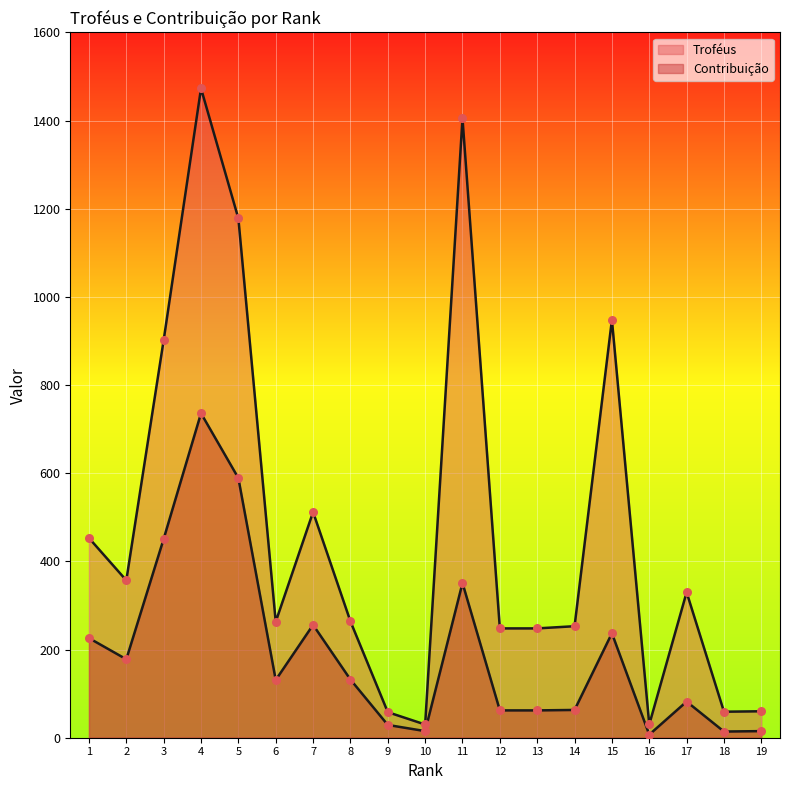

What are all the series names shown in the legend?

Troféus, Contribuição